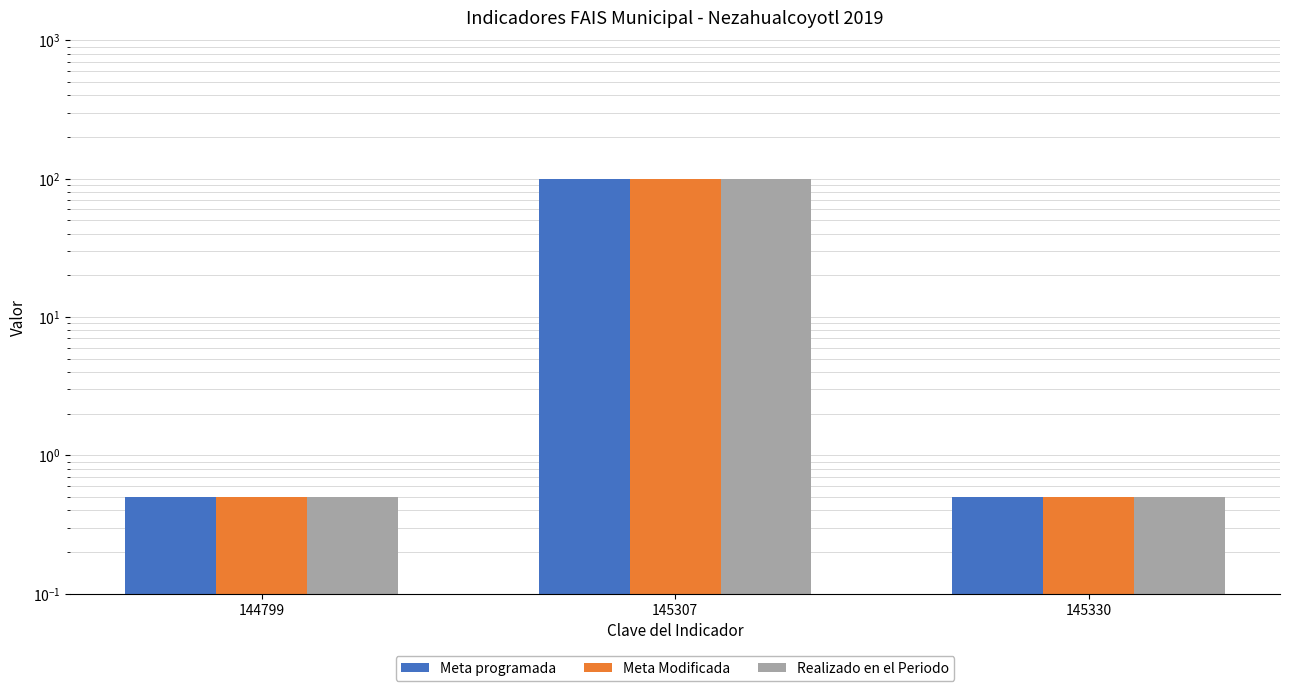

Reading left to right, extract all data points from this chart.

Meta programada: 144799=0.5	145307=100.0	145330=0.5
Meta Modificada: 144799=0.5	145307=100.0	145330=0.5
Realizado en el Periodo: 144799=0.5	145307=100.0	145330=0.5